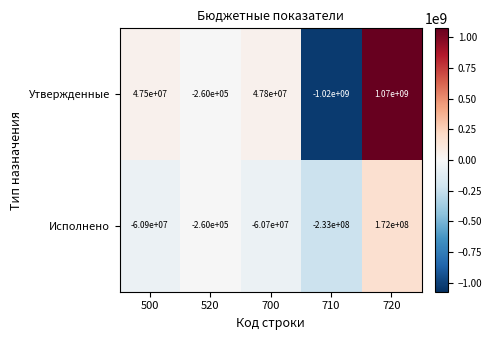

Between 500 and 700, which series saw the biggest shift?

Утвержденные